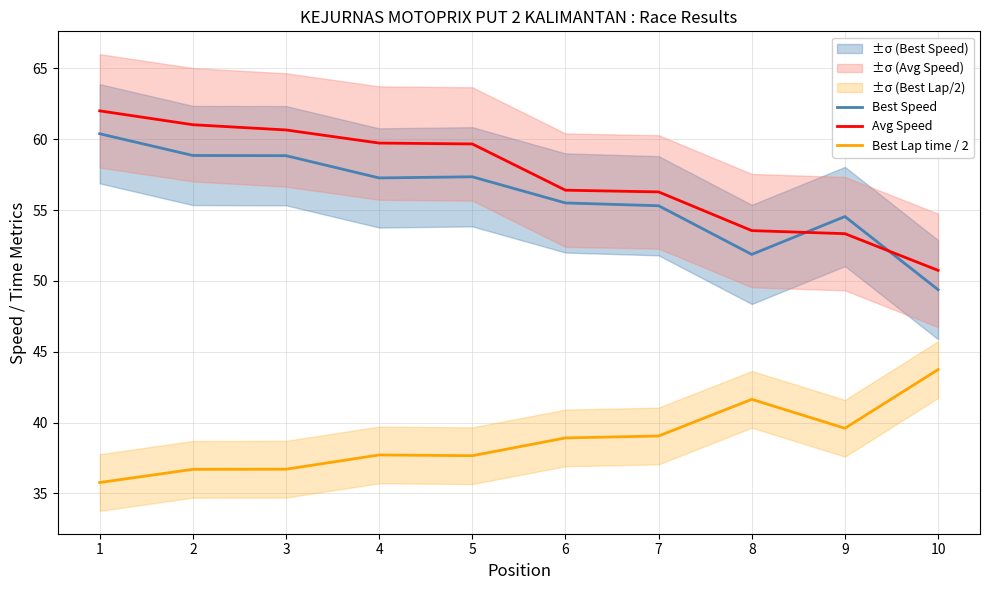

How many intersections are there between Best Speed and Avg Speed?

2